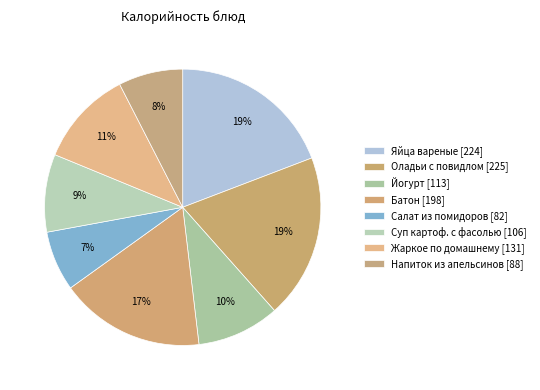

Count the number of slices in the pie.

8